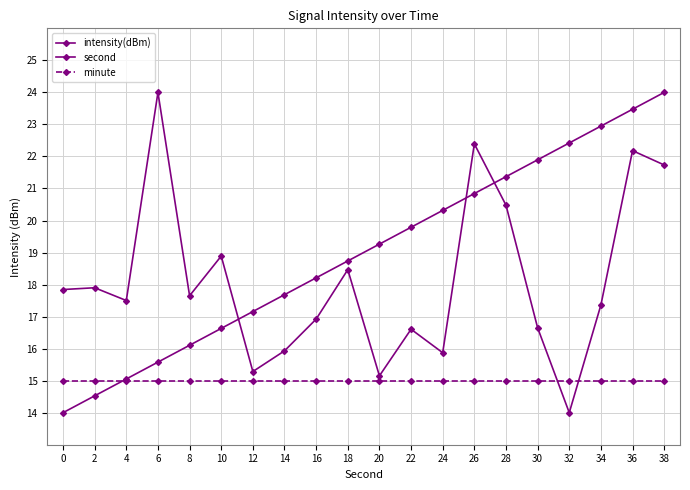

Which series has the largest range (max minus min)?

intensity(dBm)